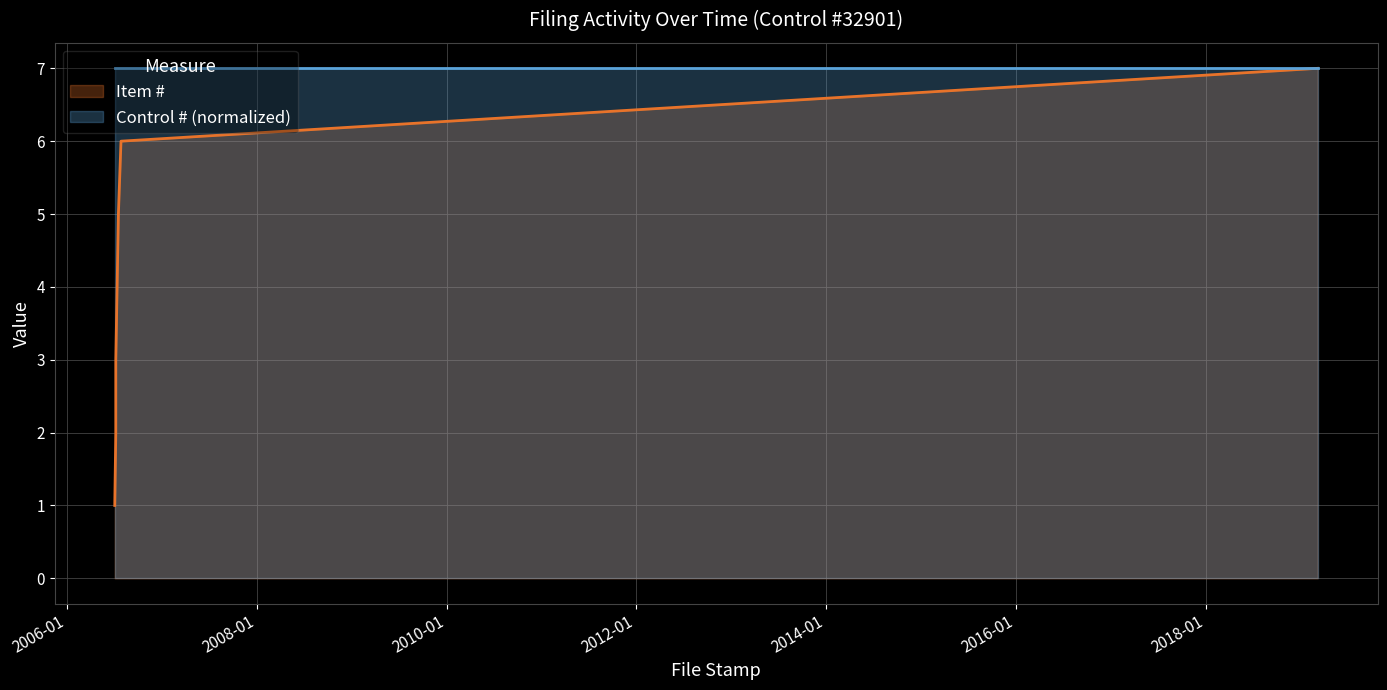

Reading left to right, transcribe all the data shown in this chart.

2006-07-03=1	2006-07-07=2	2006-07-07=3	2006-07-12=4	2006-07-17=5	2006-07-27=6	2019-03-07=7